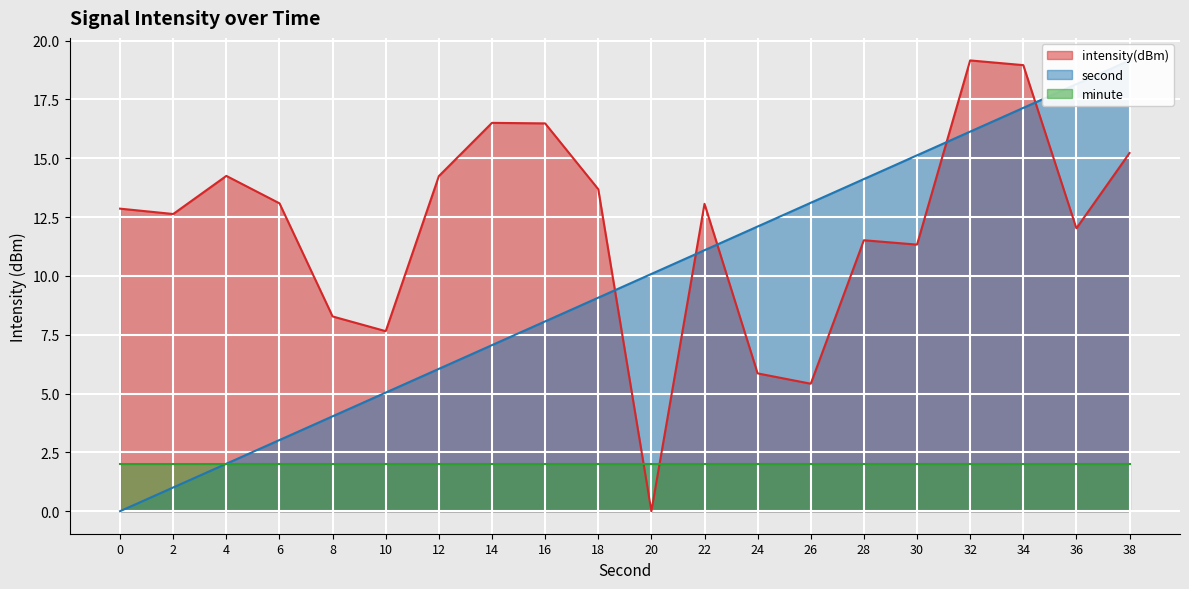

How many data points in second are less than 10?

10